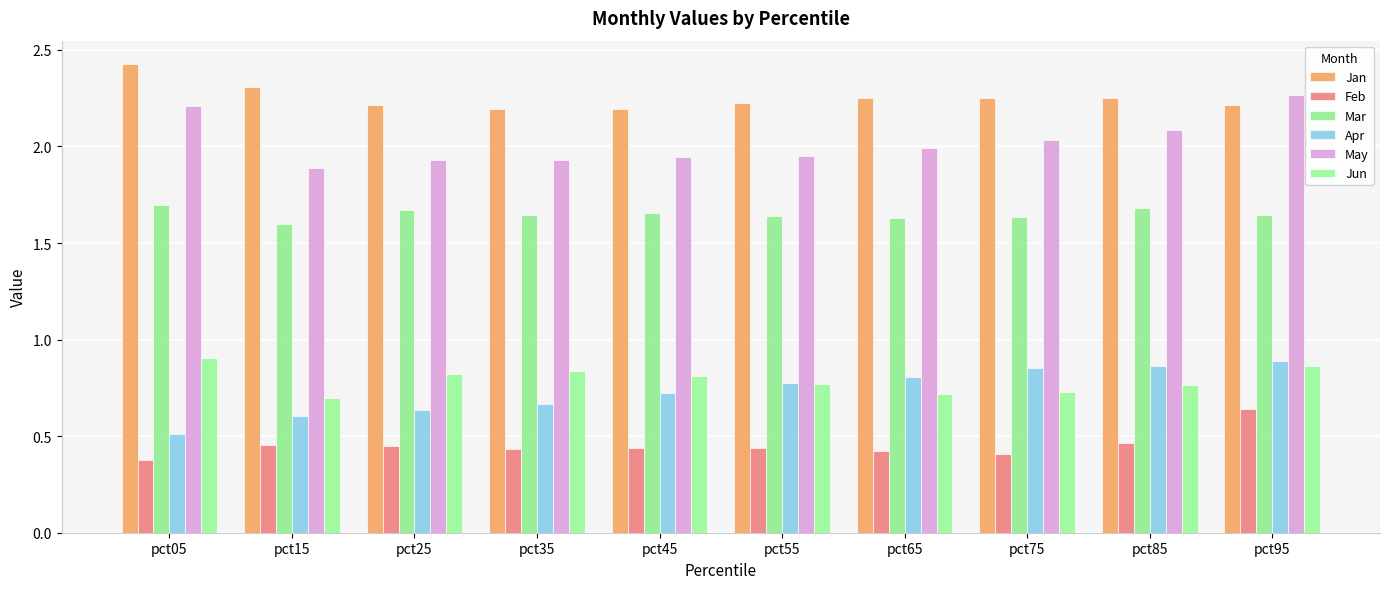

What is the difference between the maximum and second lowest values in the Feb series?

0.2